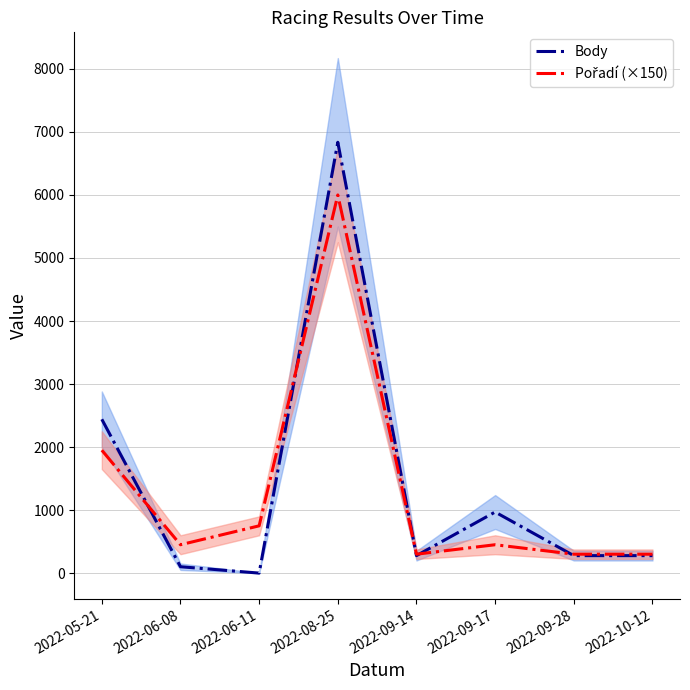

At which label is Body closest to 3418?

2022-05-21